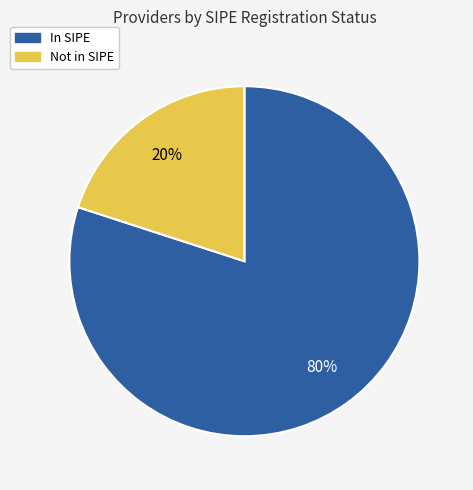

To the nearest percent, what is the average slice percentage?

50%